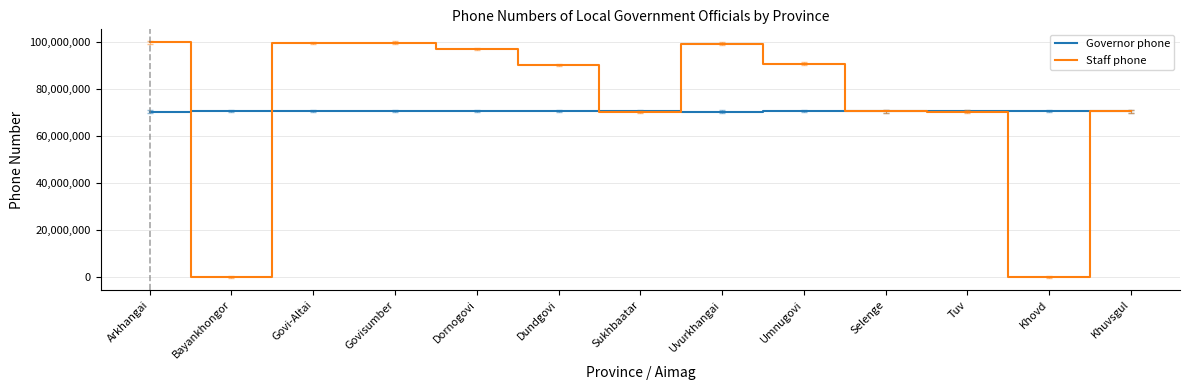

Is the value of Staff phone at Govisumber greater than the value of Governor phone at Uvurkhangai?

Yes